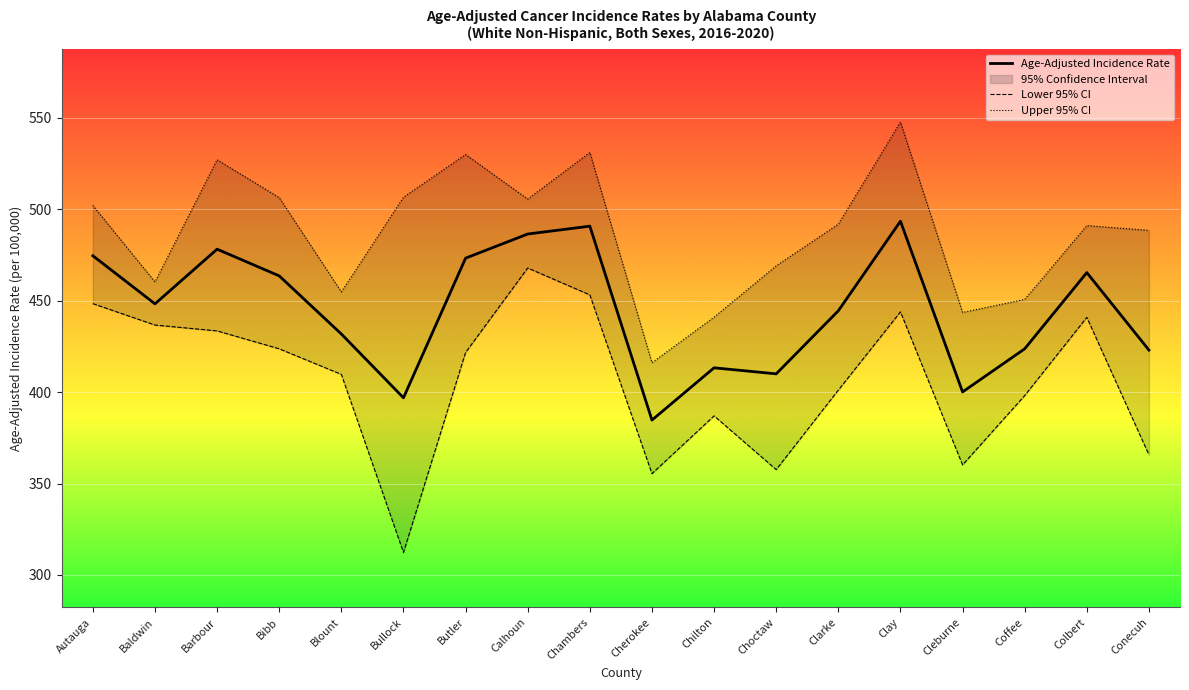

Which has a higher value, Baldwin or Conecuh?

Baldwin